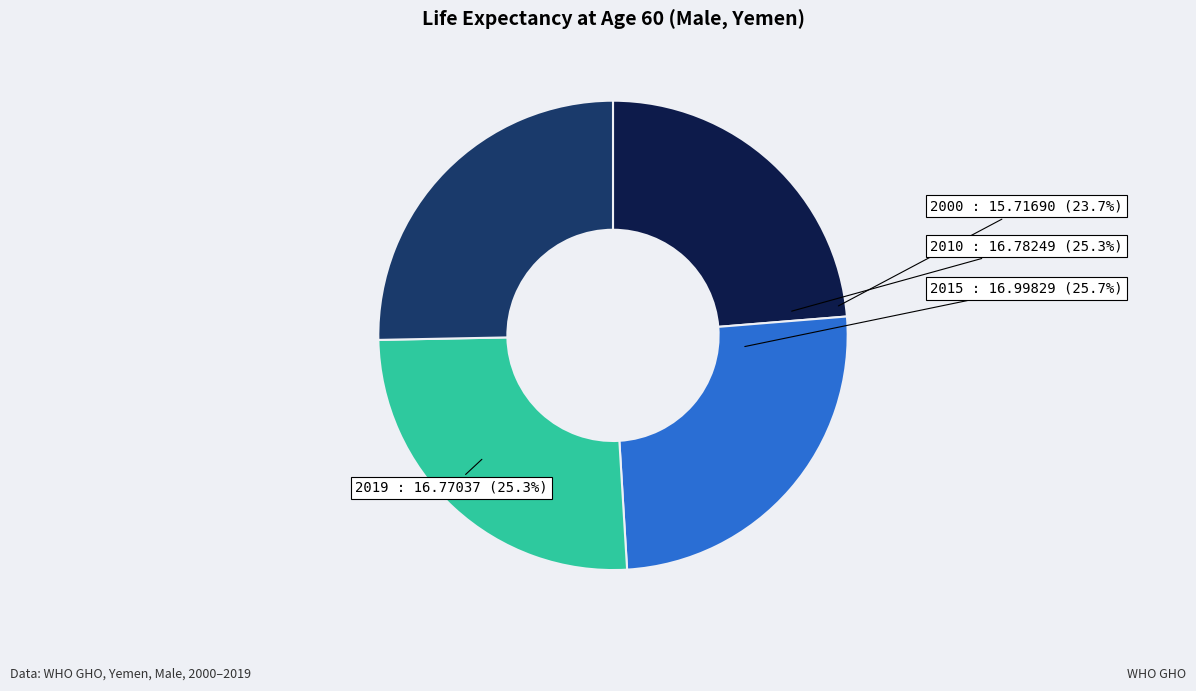

True or false: 2015 accounts for 40% of the total.

False